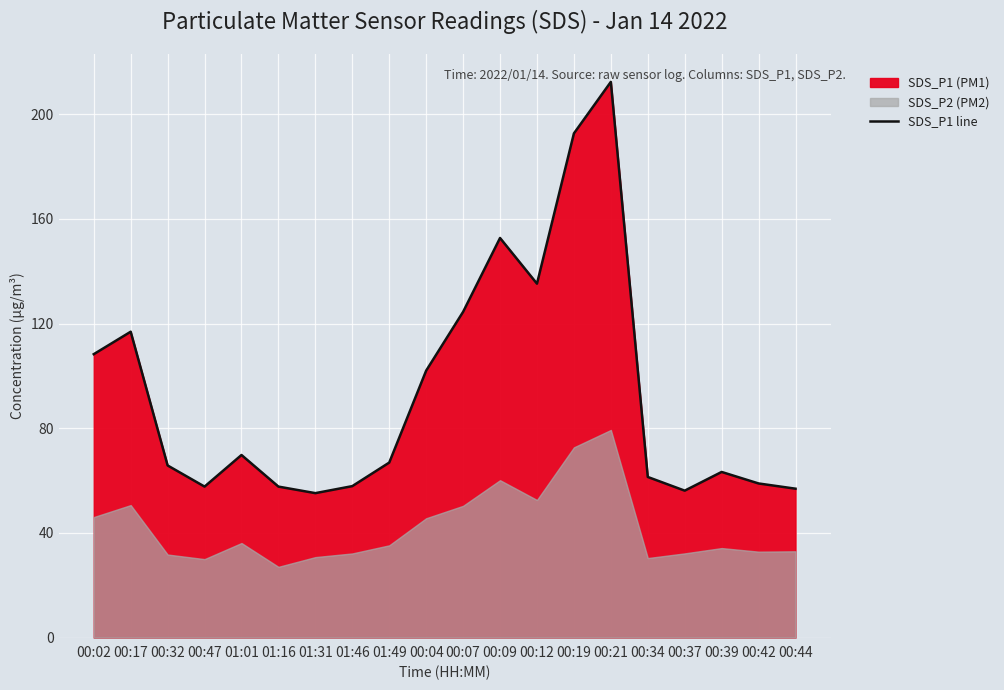

At which category does the data reach its first local peak?

00:17